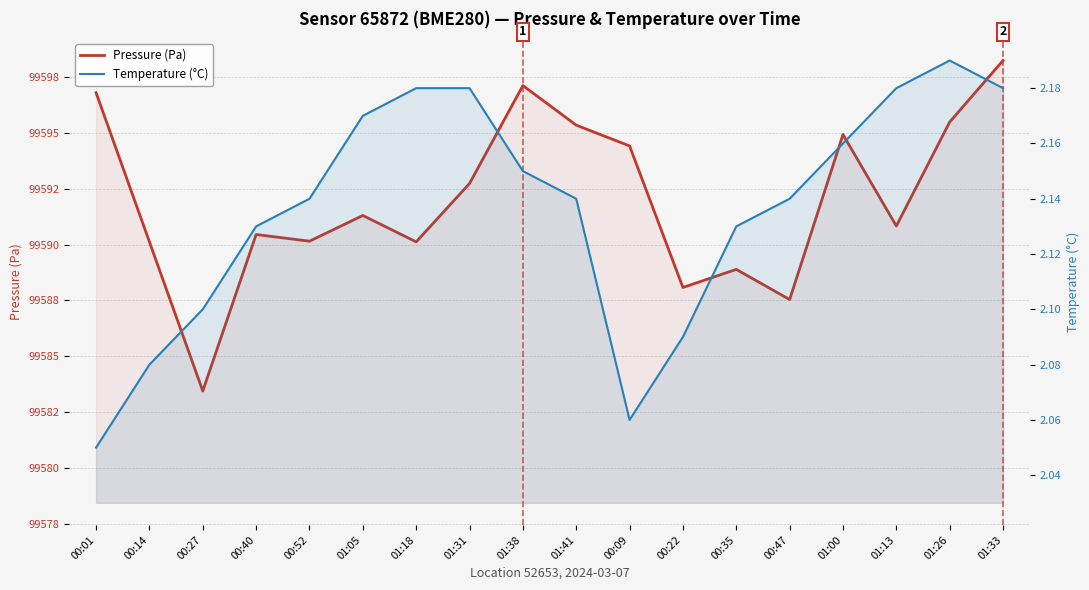

What is the difference between the maximum and second lowest values in the Pressure (Pa) series?

10.7